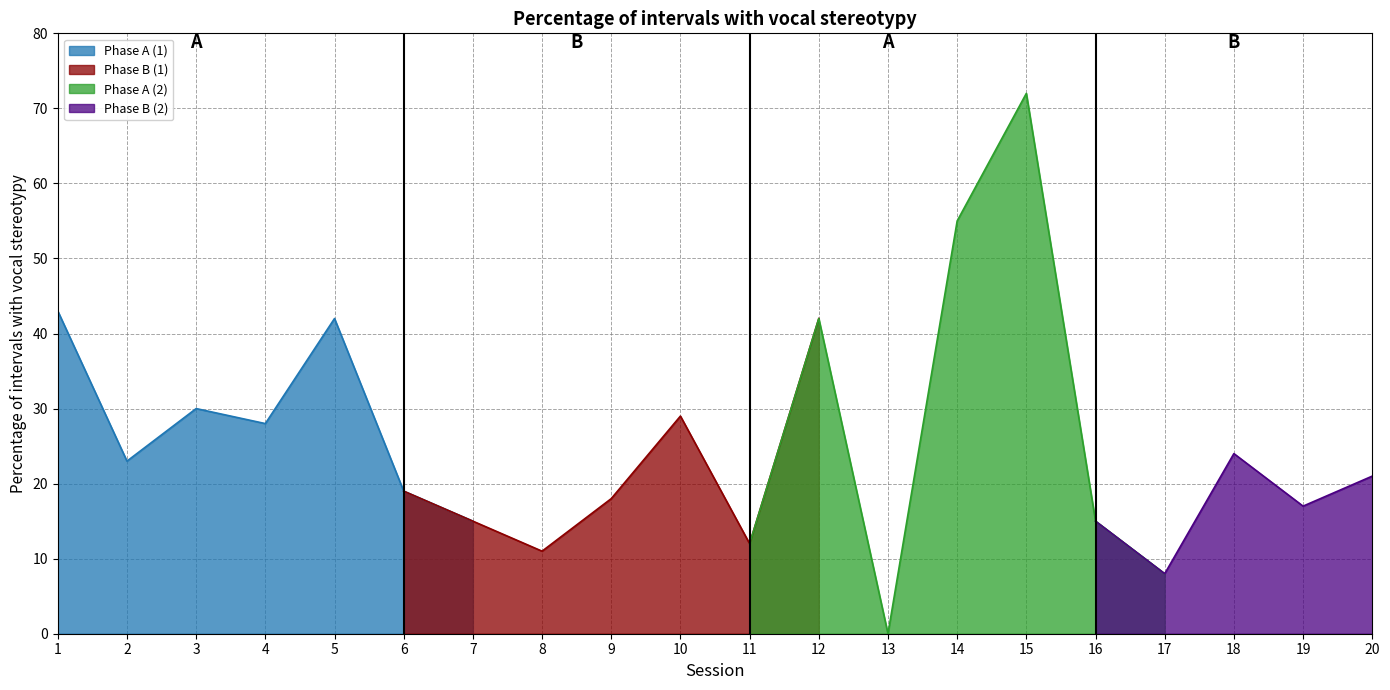

What is the value of the 11th point from the left?

12